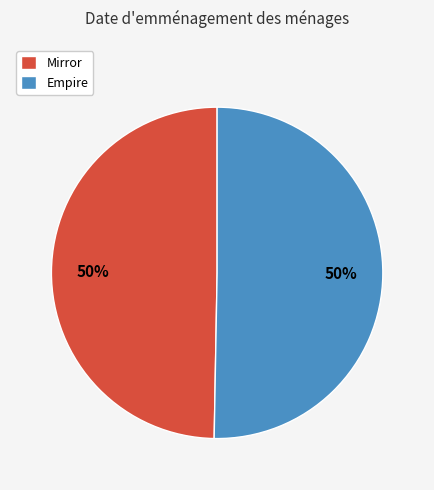

Approximately how many times larger is the value at Mirror compared to Empire?

1.0